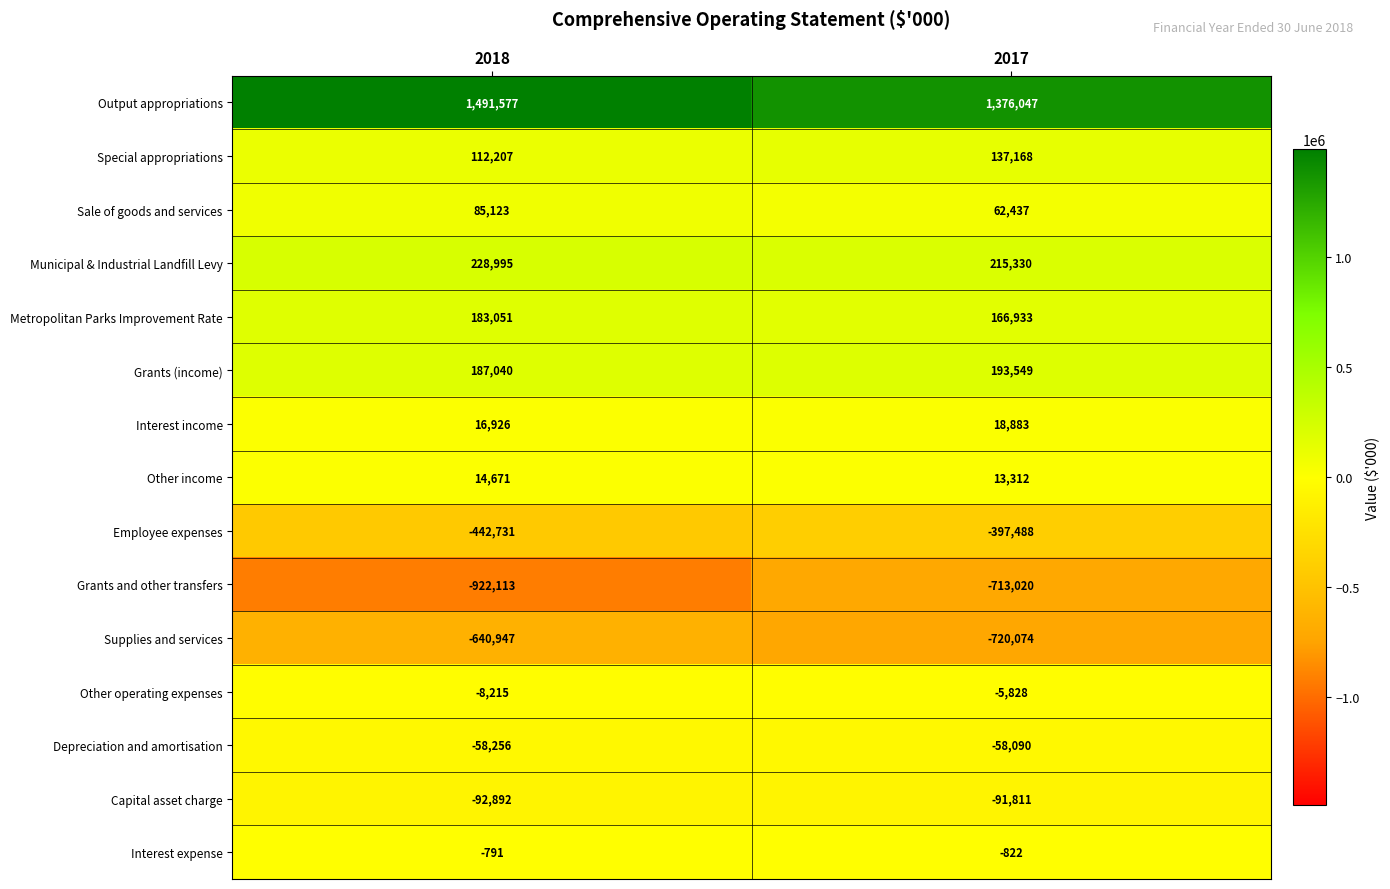

Which series has the largest total across all categories?

Output appropriations